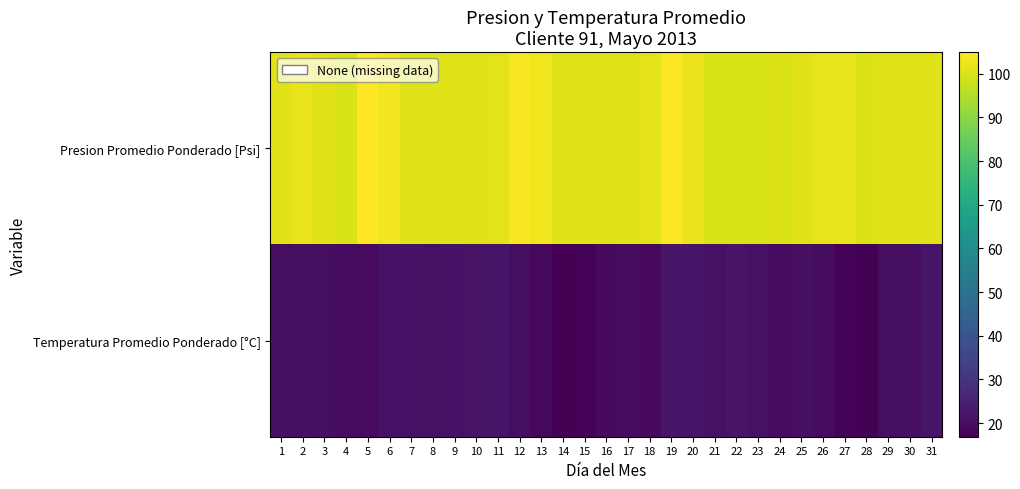

At which category does the chart reach its peak across all series?

19